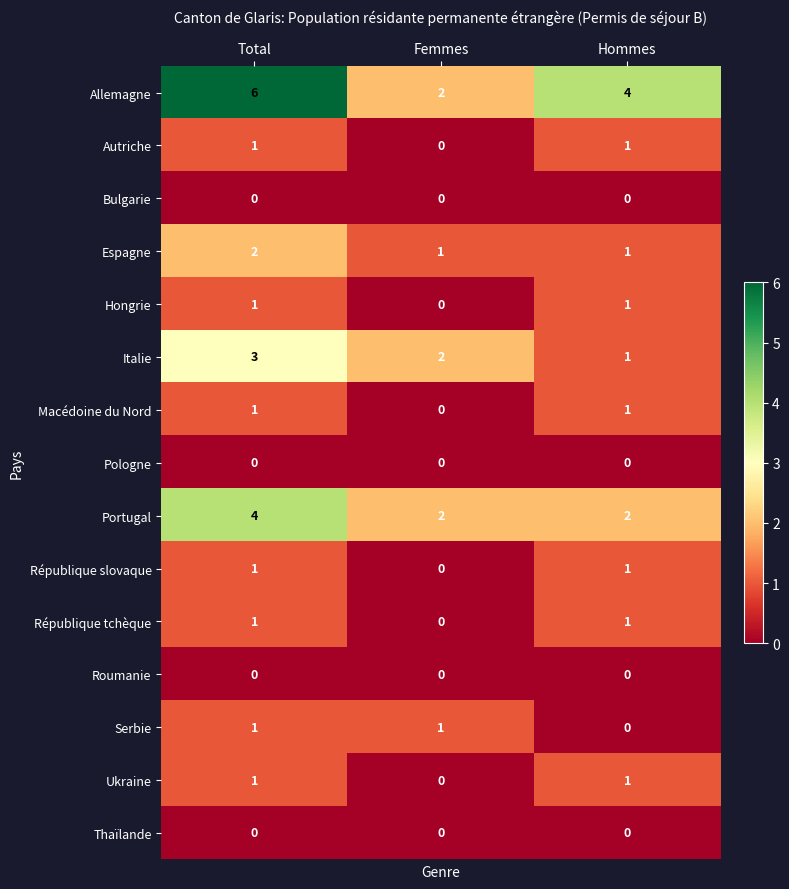

Which series has the largest range (max minus min)?

Allemagne